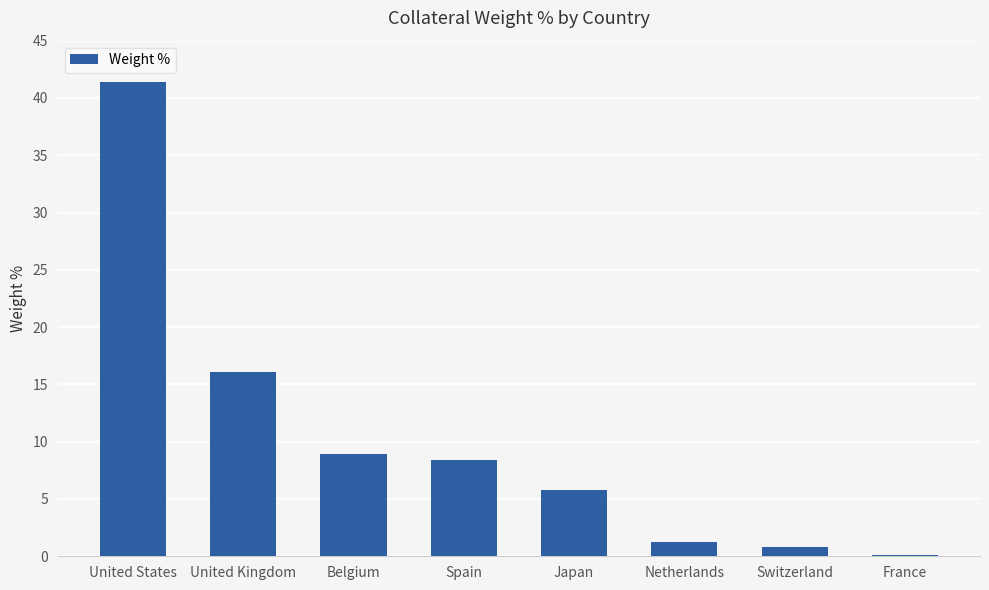

Reading left to right, extract all data points from this chart.

United States=41.4	United Kingdom=16.1	Belgium=8.9	Spain=8.4	Japan=5.8	Netherlands=1.3	Switzerland=0.8	France=0.1